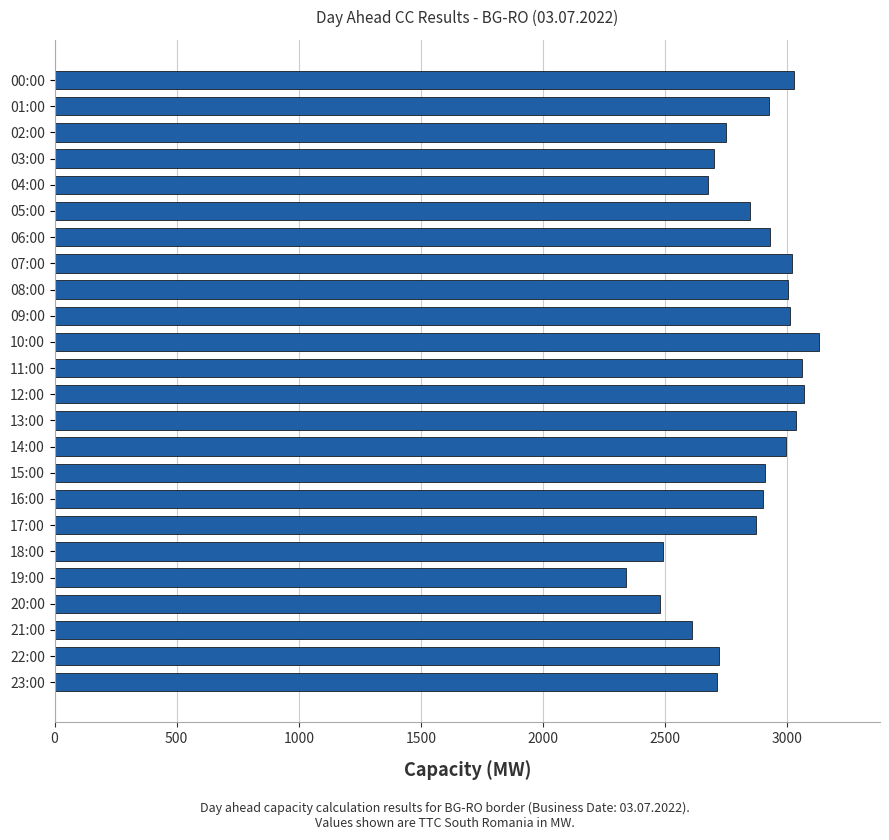

Which category has the lowest value across all series?

19:00